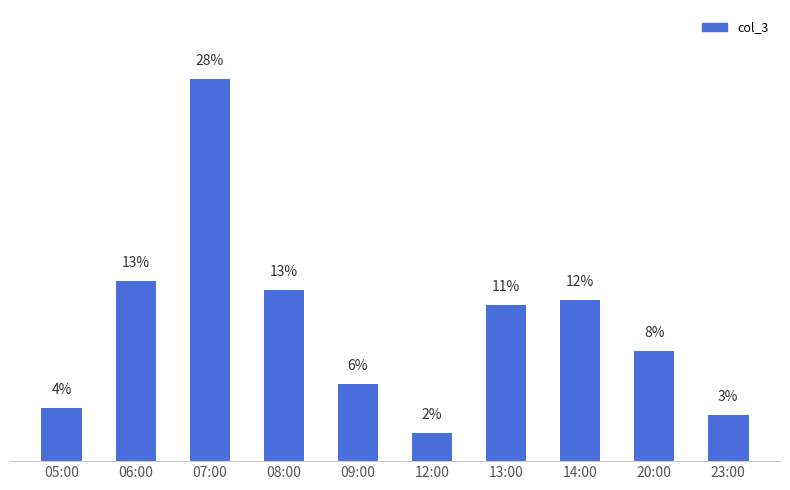

List the labels in order of value, largest first.

07:00, 06:00, 08:00, 14:00, 13:00, 20:00, 09:00, 05:00, 23:00, 12:00